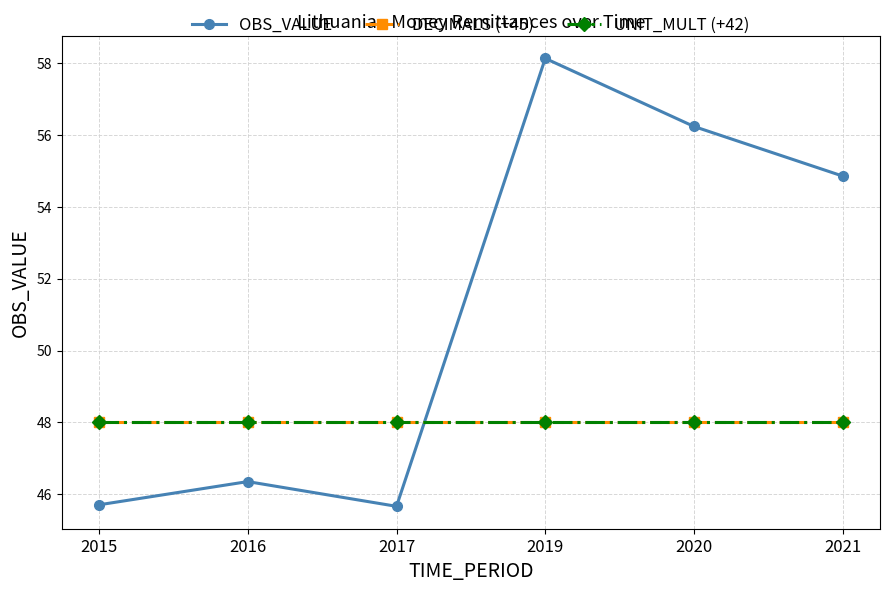

Where is the first local maximum for OBS_VALUE?

2016